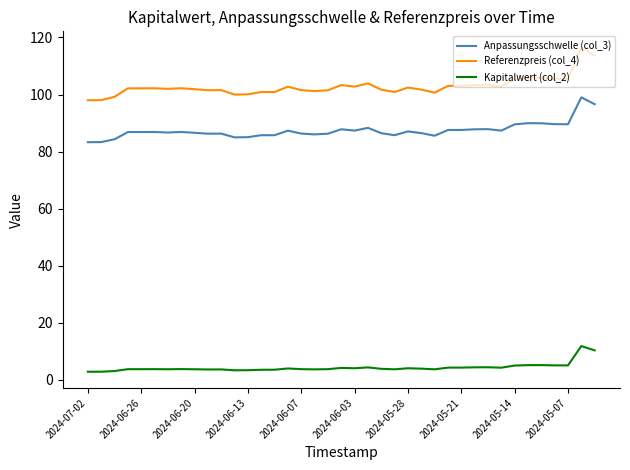

What is the minimum value for Kapitalwert (col_2)?

2.8